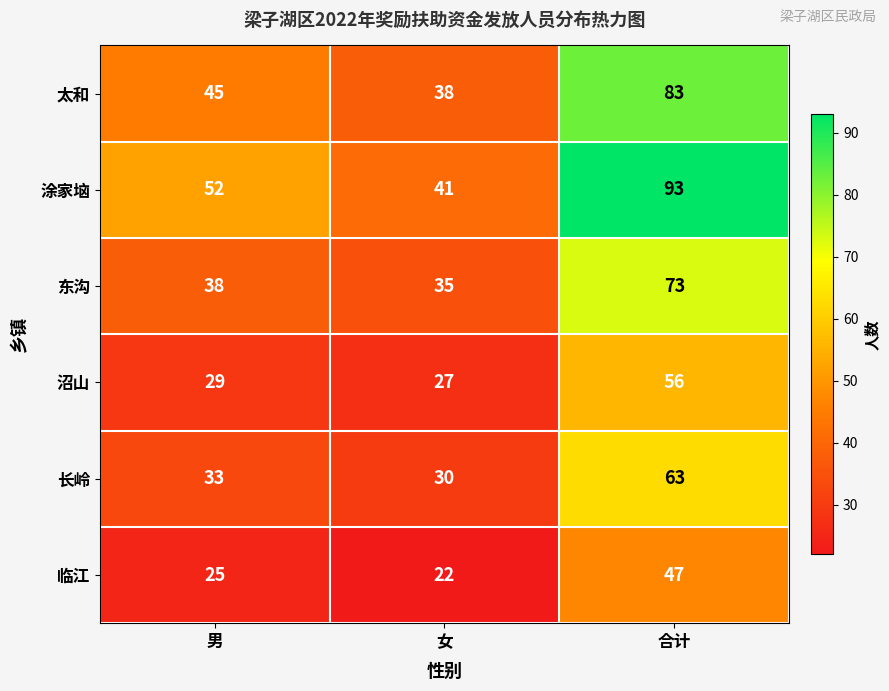

Reading right to left, list all the values displayed in this chart.

太和: 83	38	45
涂家垴: 93	41	52
东沟: 73	35	38
沼山: 56	27	29
长岭: 63	30	33
临江: 47	22	25